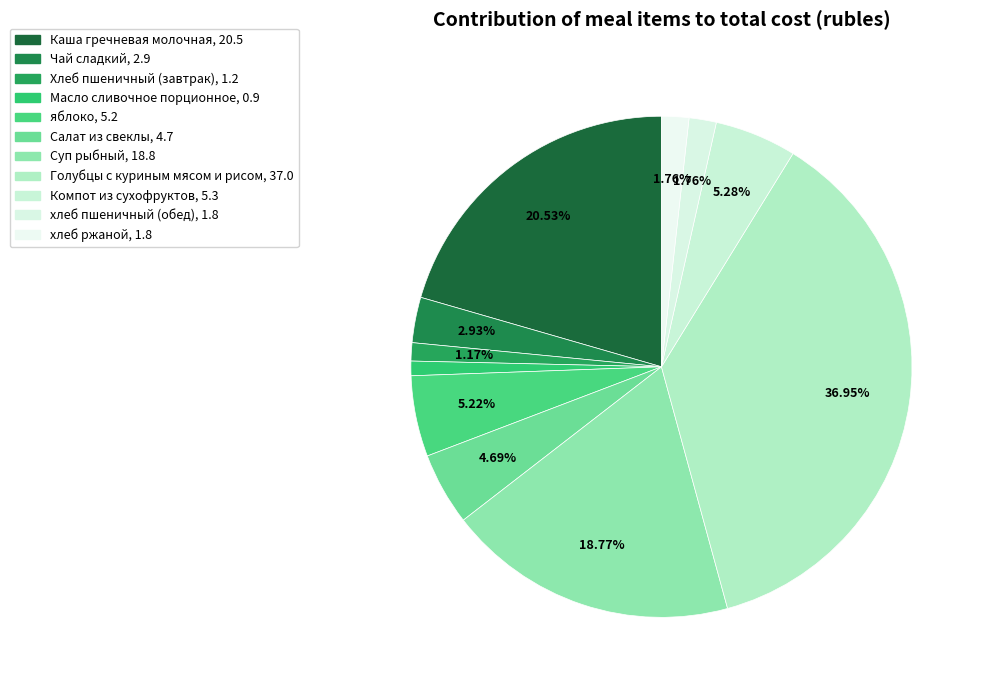

To the nearest percent, what portion does Салат из свеклы represent?

5%